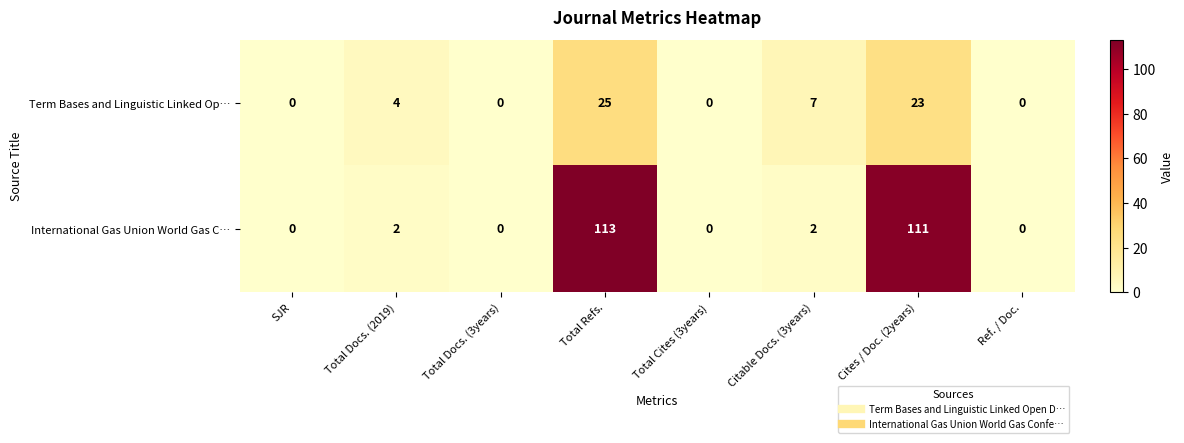

Reading left to right, transcribe all the data shown in this chart.

Term Bases and Linguistic Linked Op…: 0	4	0	25	0	7	23	0
International Gas Union World Gas C…: 0	2	0	113	0	2	111	0